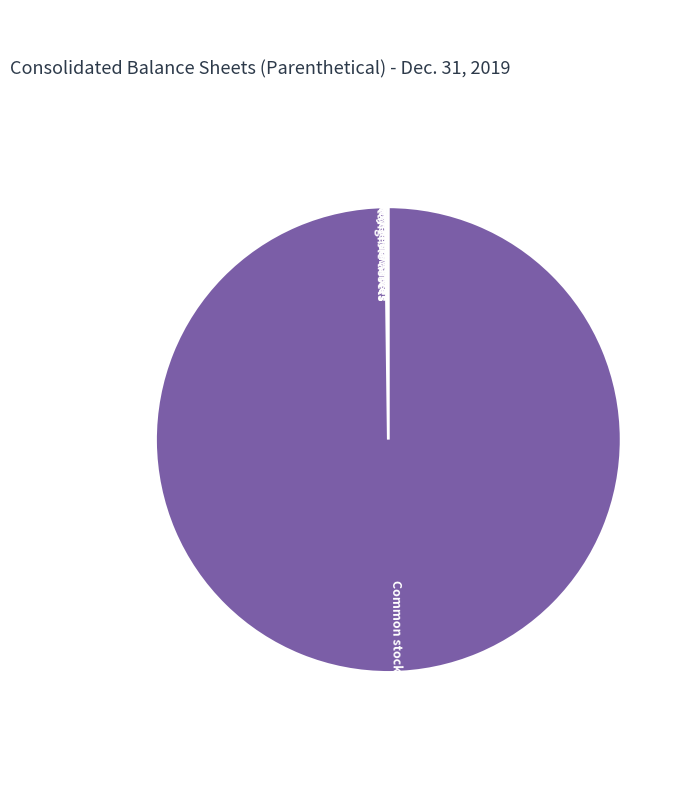

Which category accounts for the majority?

Common stock, shares outstanding